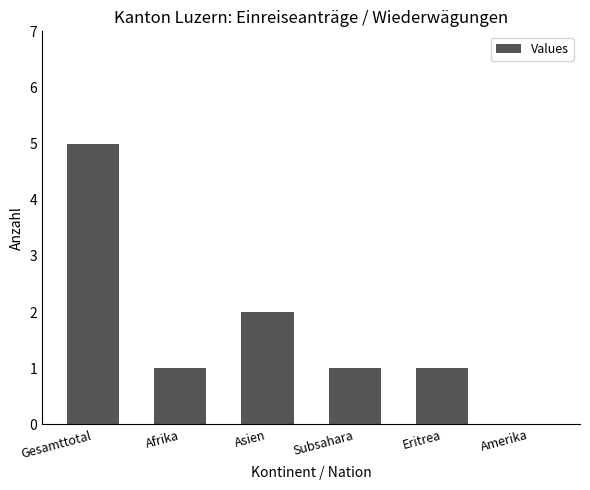

How many categories are shown in the chart?

6